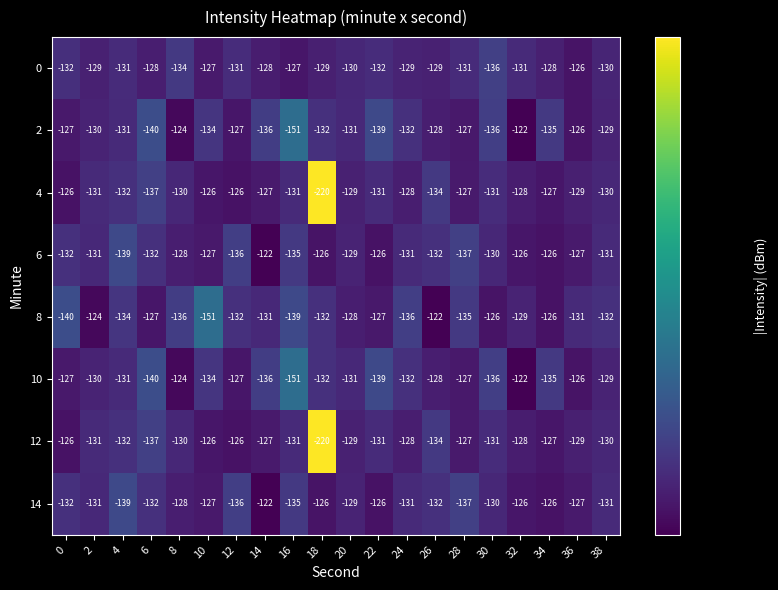

Is the value of 6 at 2 greater than the value of 14 at 26?

Yes